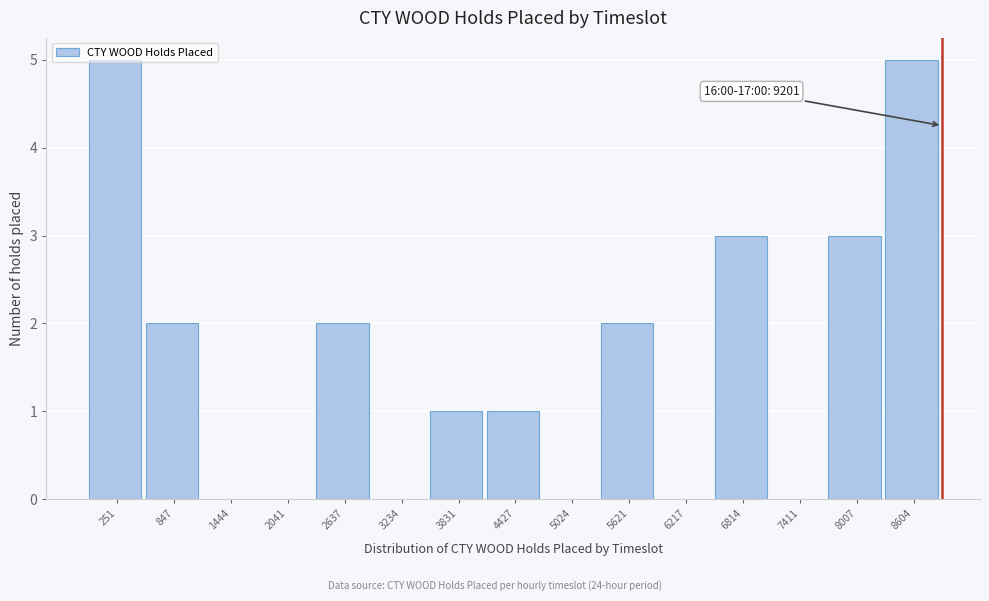

Which has a higher value, 7411 or 5621?

5621